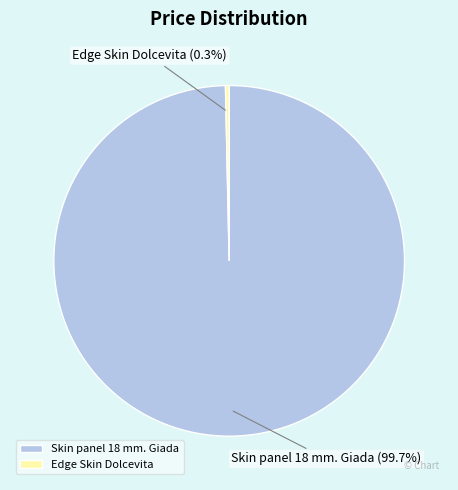

What portion of the pie excludes Edge Skin Dolcevita?

99.7%